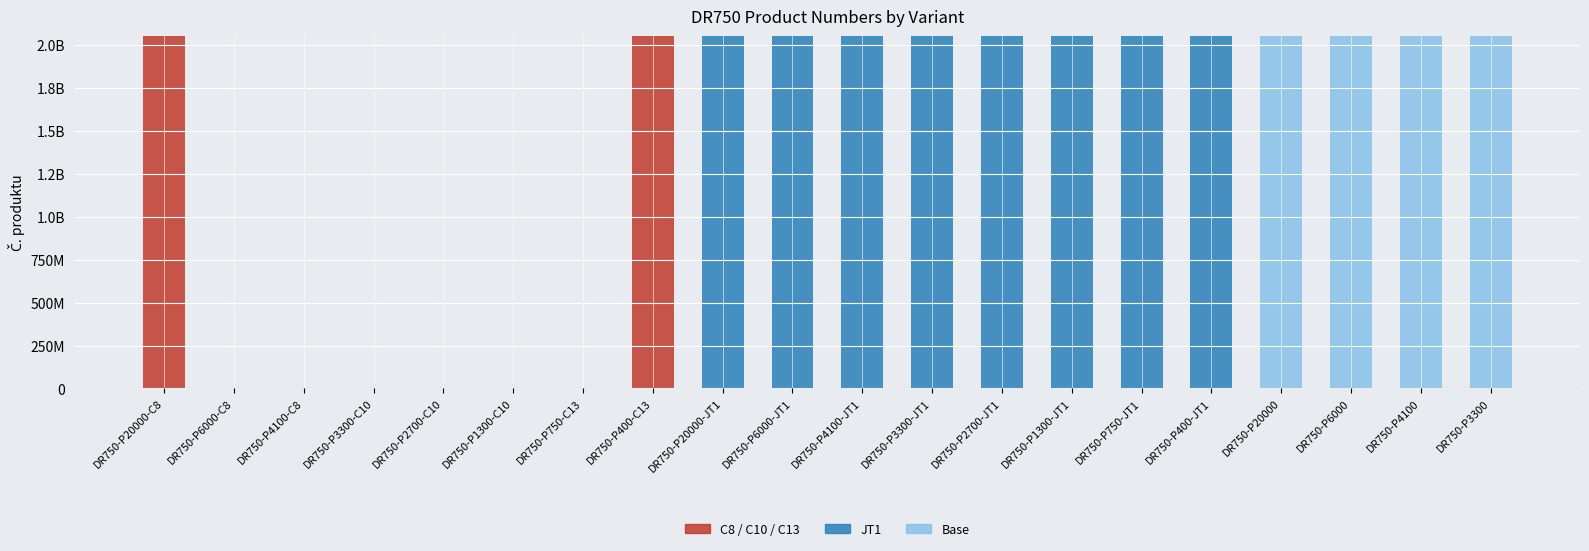

The C8 / C10 / C13 series shows 0 at DR750-P4100-JT1. True or false?

True